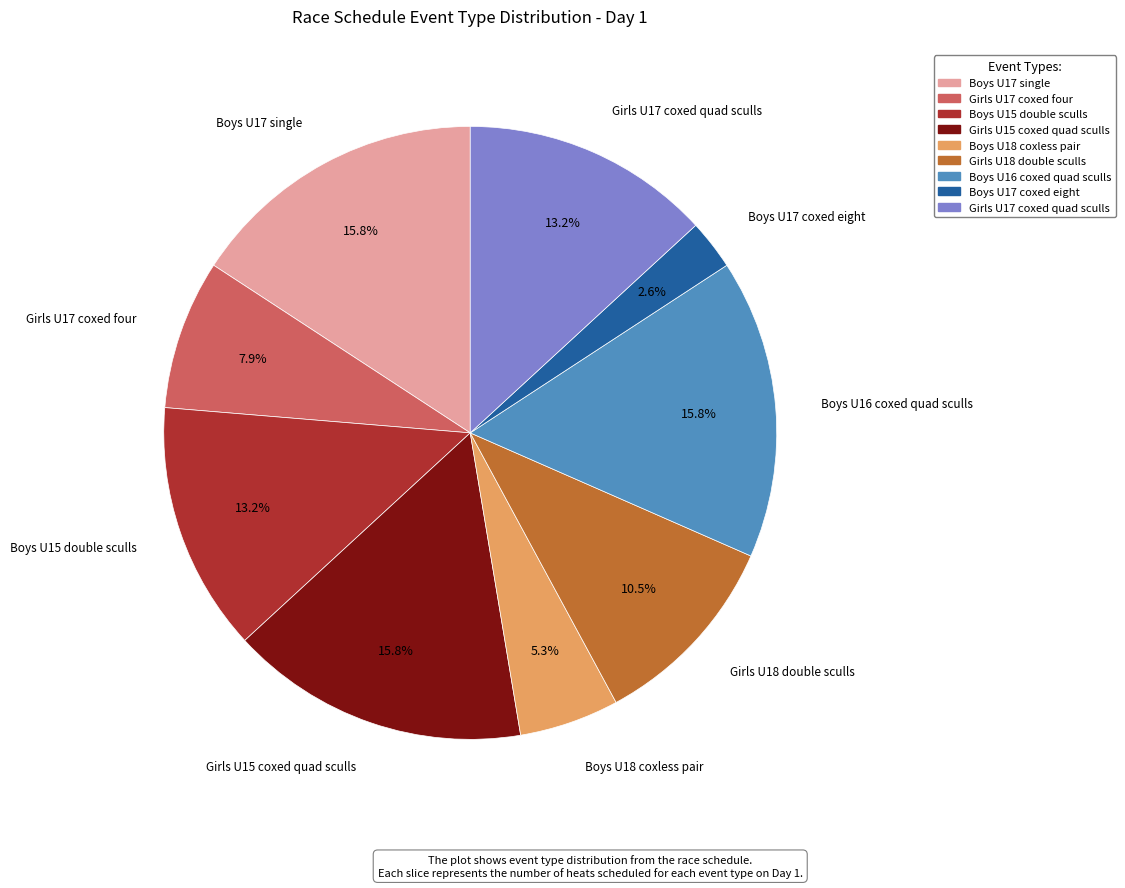

Is it true that Girls U17 coxed four is 1% of the pie?

False